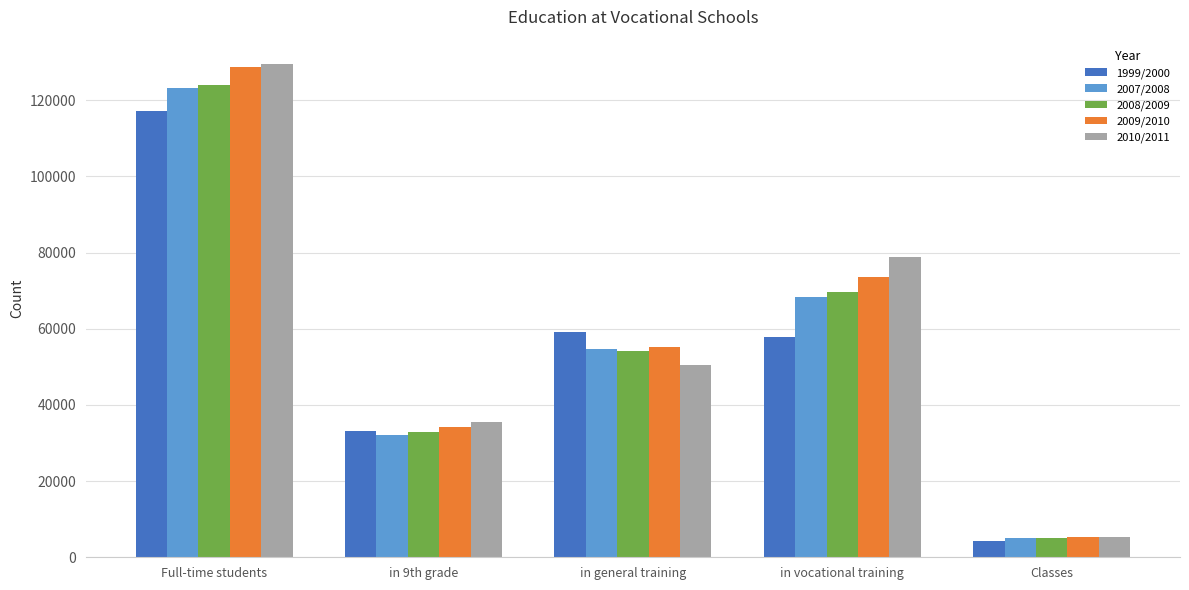

Does the chart contain any negative values?

No